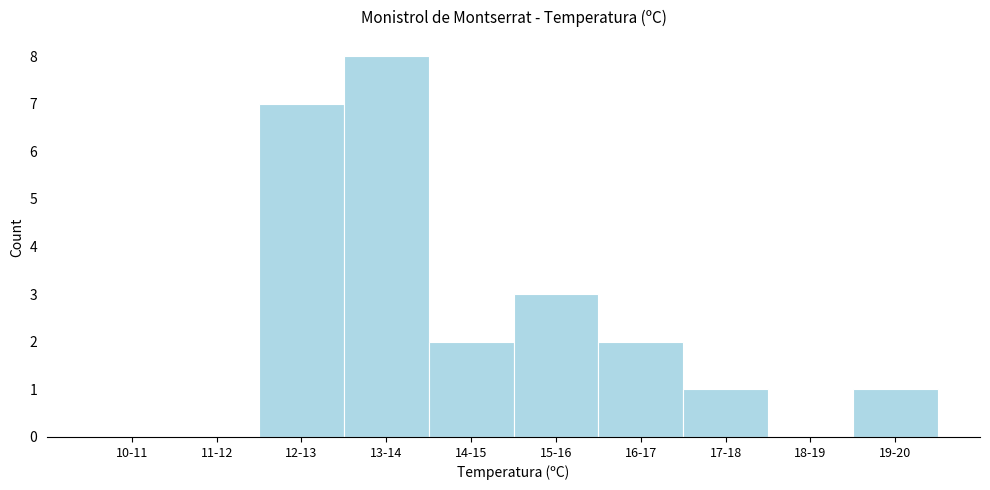

Reading left to right, list all the values displayed in this chart.

10-11=0	11-12=0	12-13=7	13-14=8	14-15=2	15-16=3	16-17=2	17-18=1	18-19=0	19-20=1